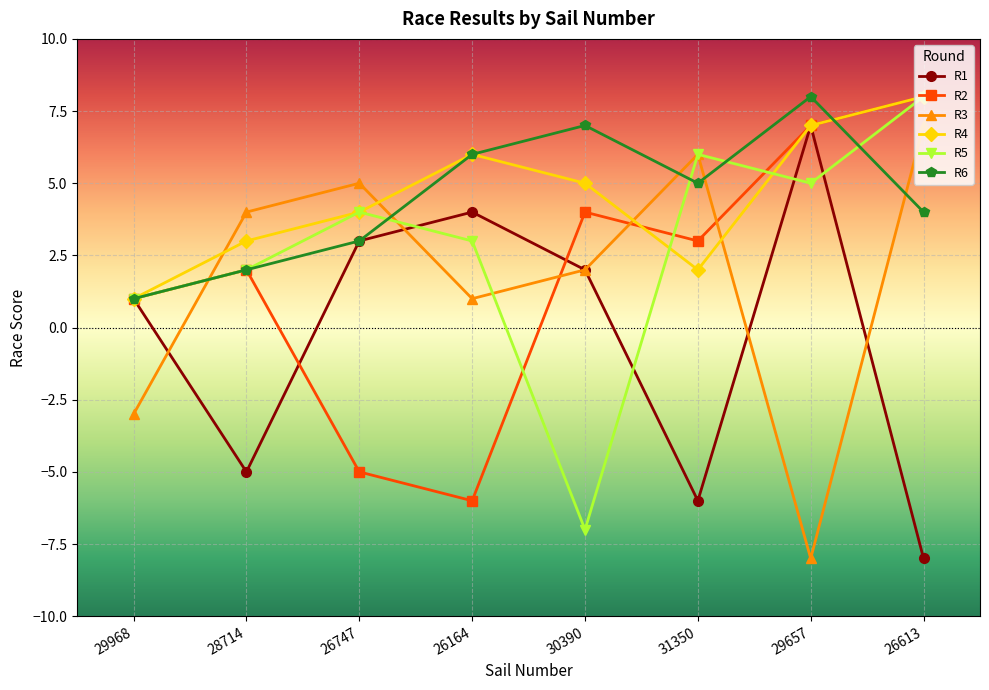

The R3 series shows 4 at 28714. True or false?

True